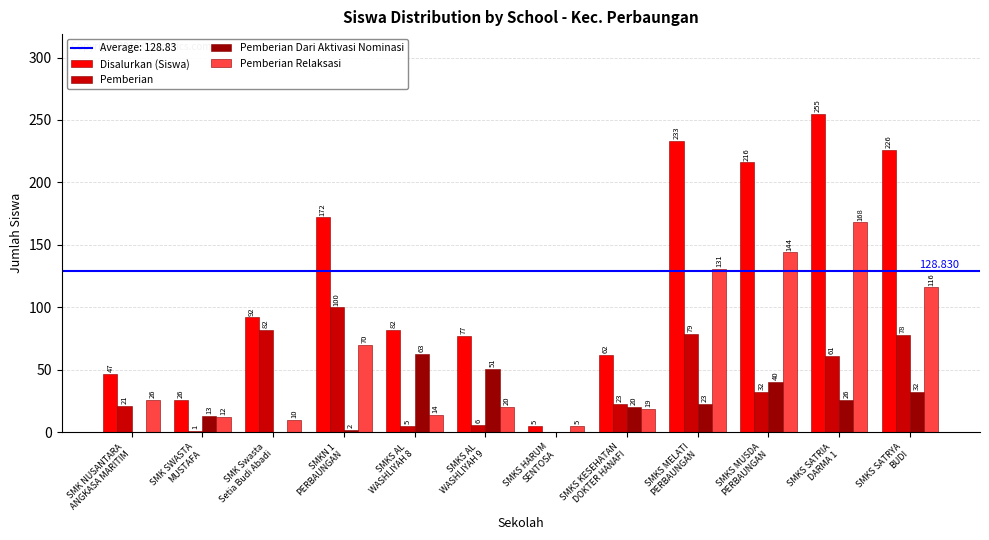

Is the value of Disalurkan (Siswa) at SMKS SATRYA
BUDI greater than the value of Pemberian Relaksasi at SMKS SATRIA
DARMA 1?

Yes